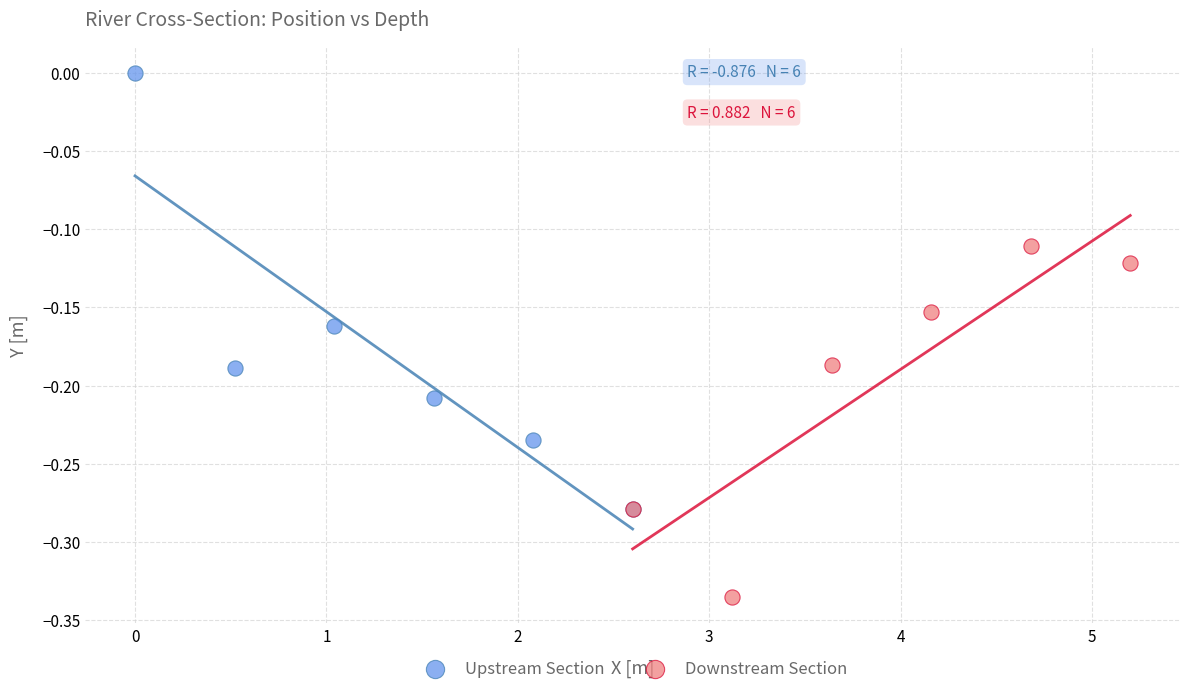

Which series reaches the maximum Y coordinate?

Upstream Section